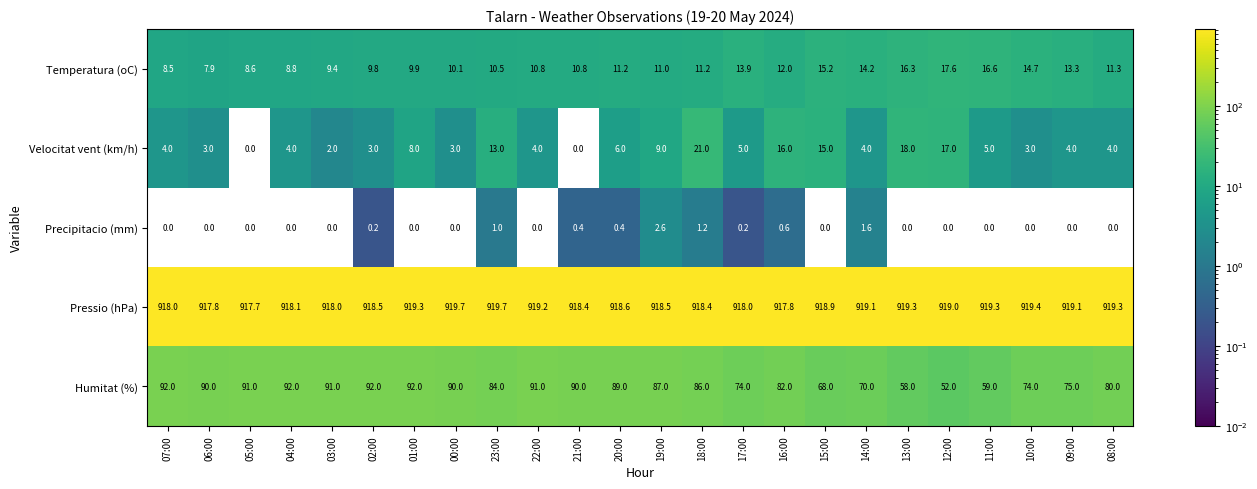

What is the difference between the maximum and second lowest values in the Velocitat vent (km/h) series?

21.0